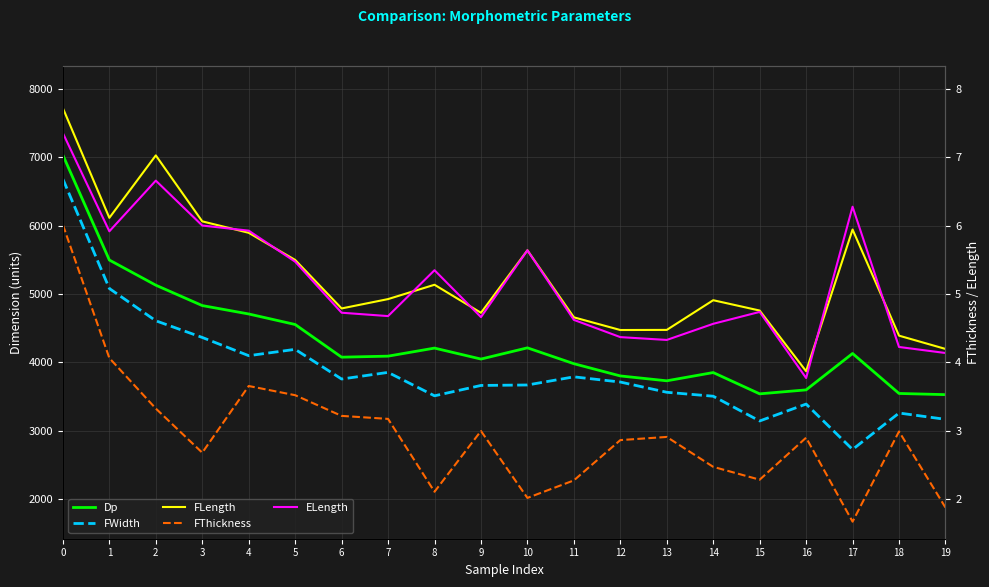

The ELength series shows 4725.8 at 6. True or false?

True